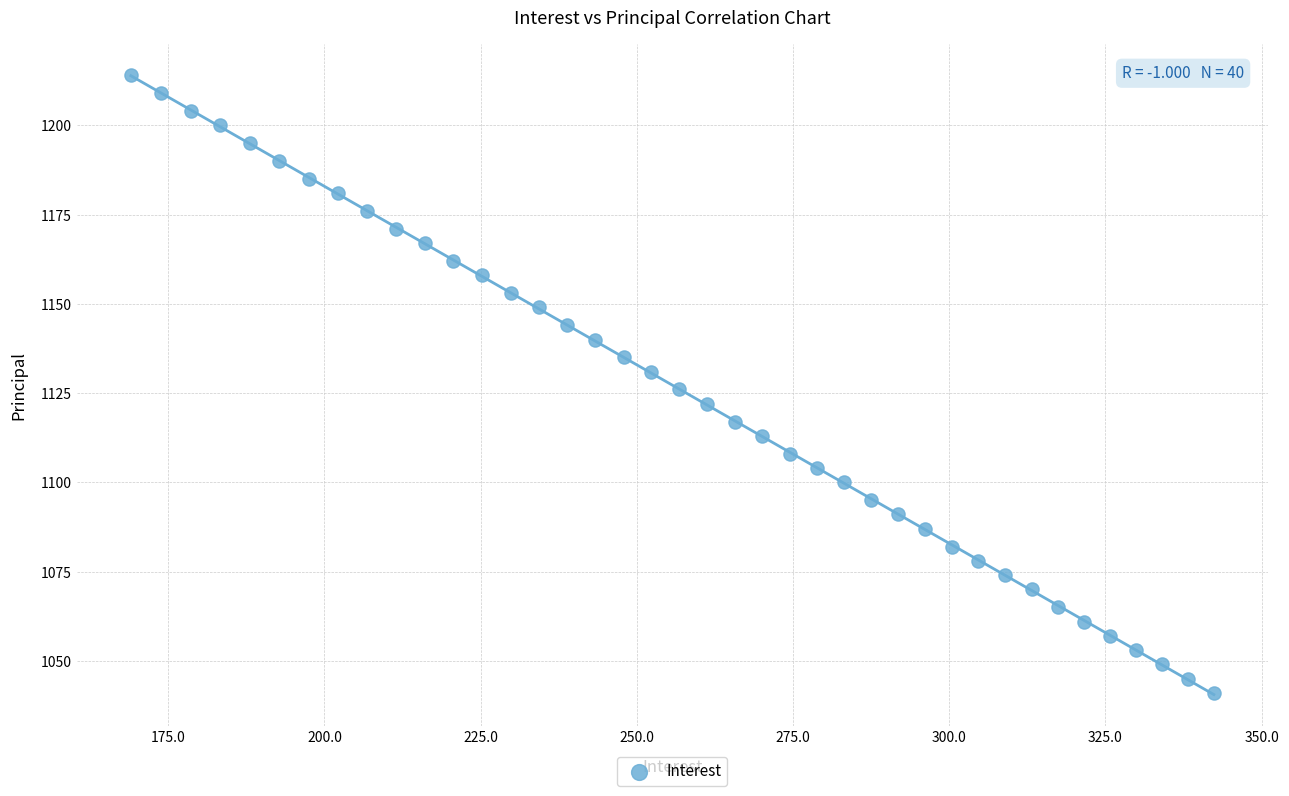

What is the range of Y values (max minus min)?

173